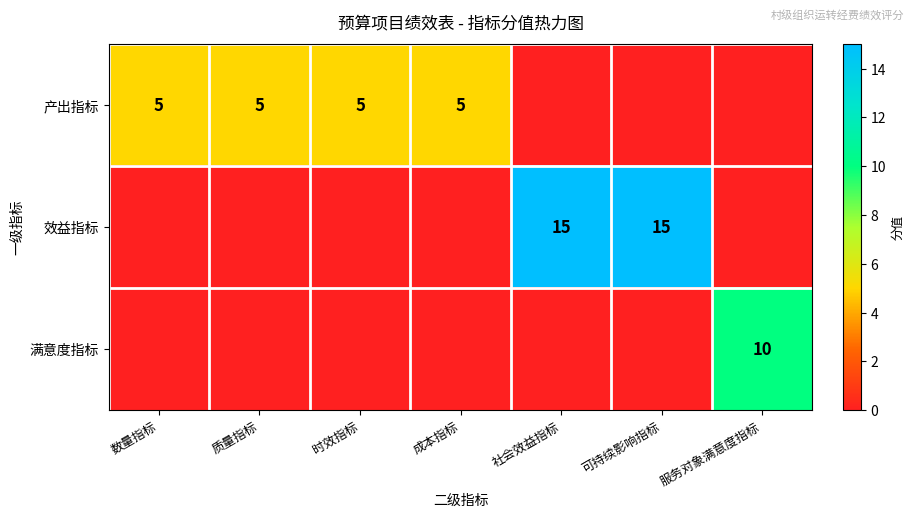

Is it true that 产出指标 equals 5 at 数量指标?

True